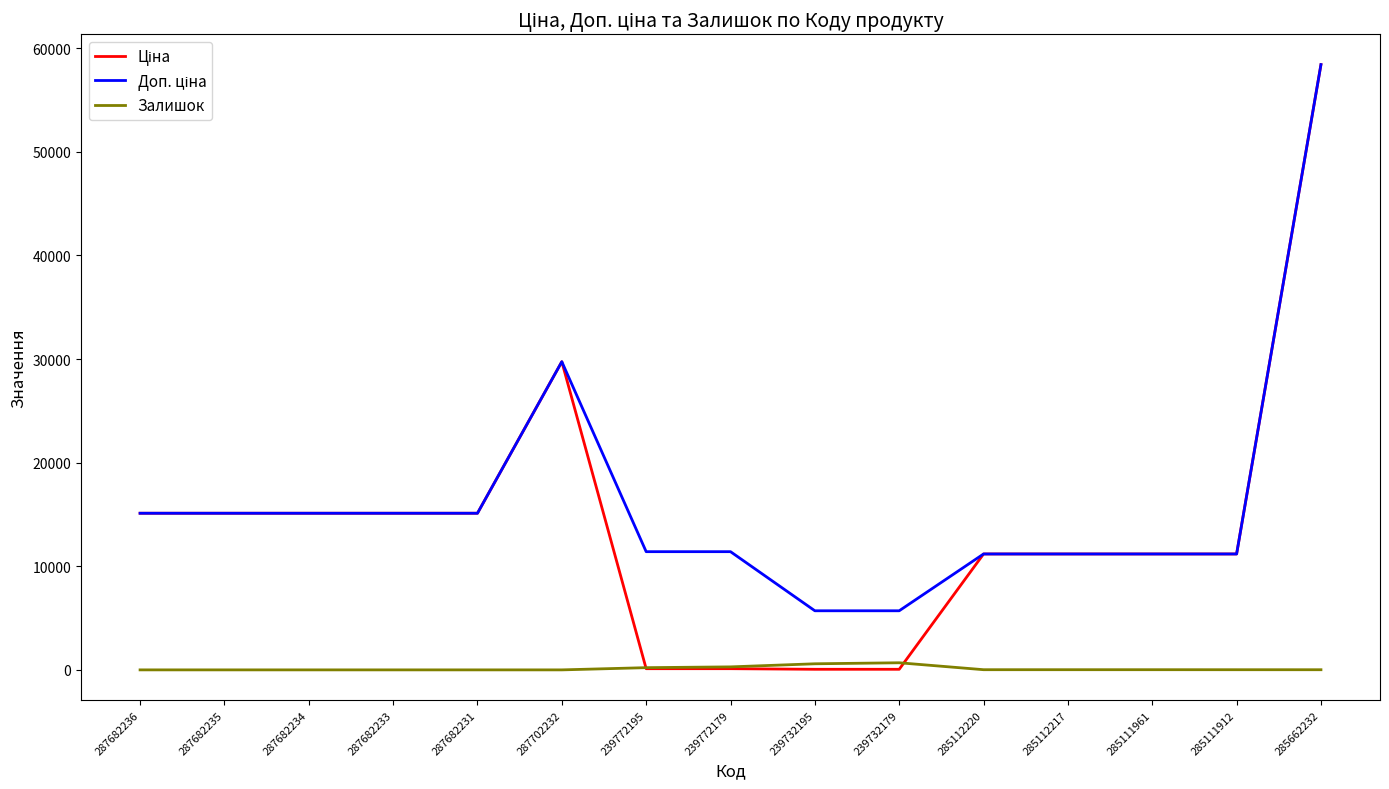

At which category is the sum across all series the highest?

285662232